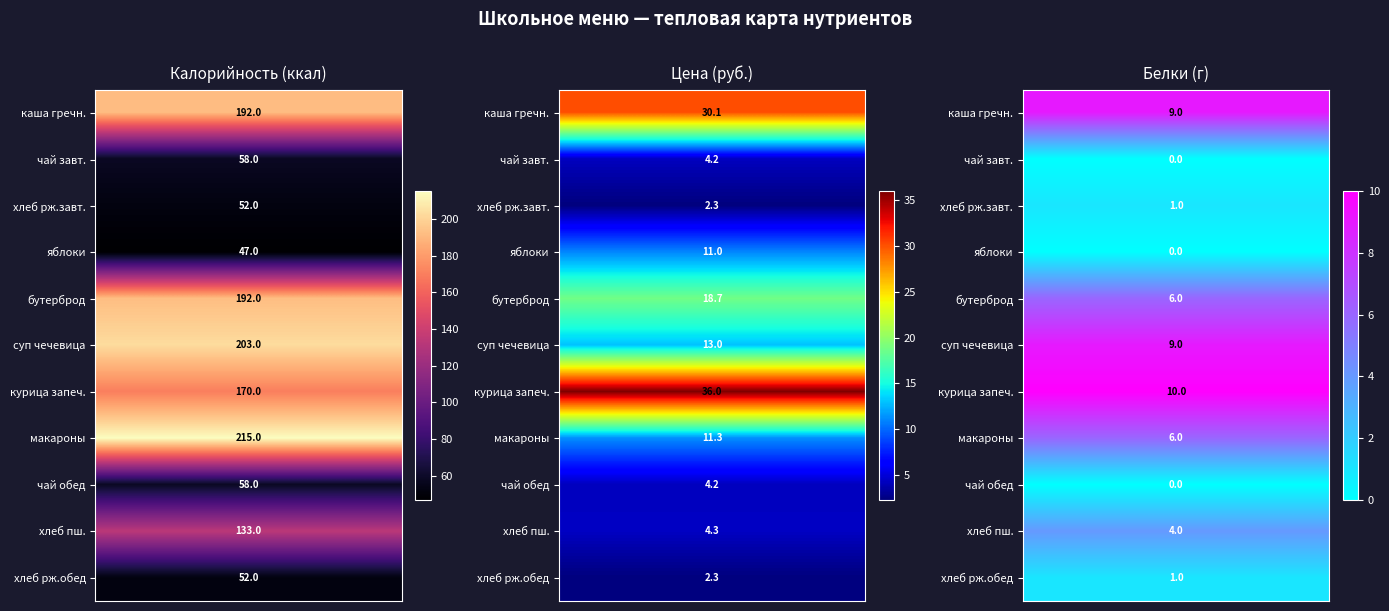

Is it true that хлеб ржаной (обед) equals 12 at 4?

False